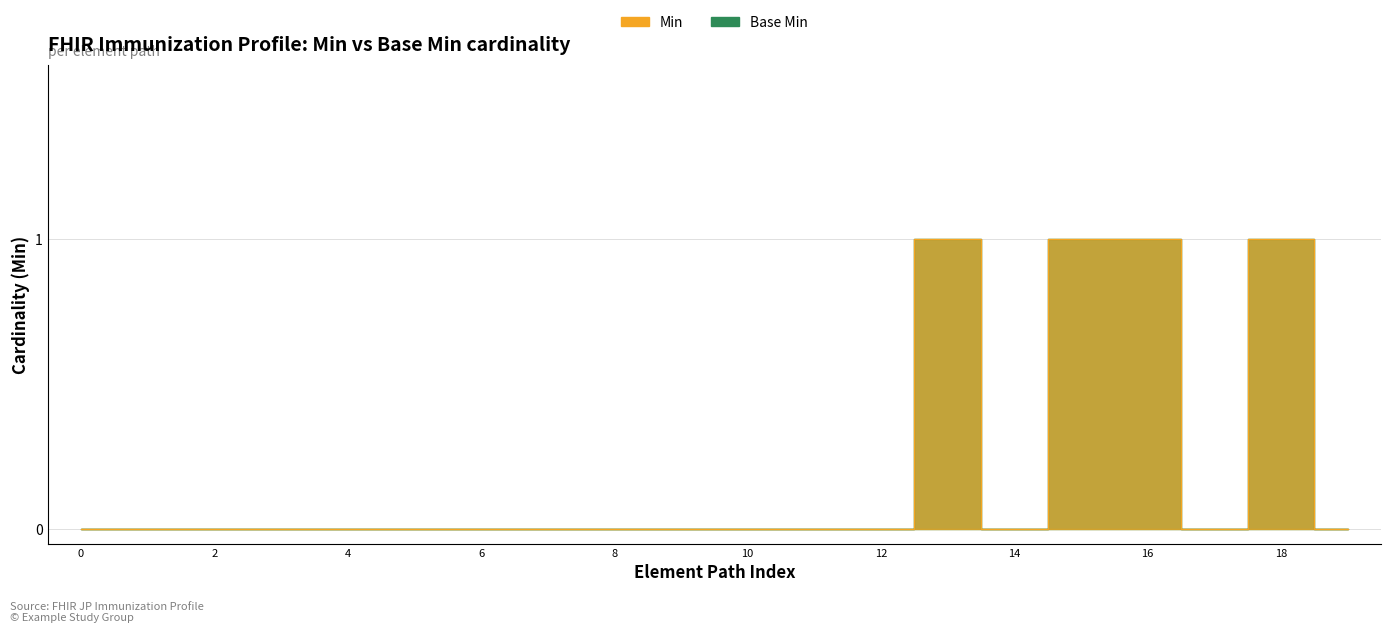

How many data points in Base Min are above 0?

4